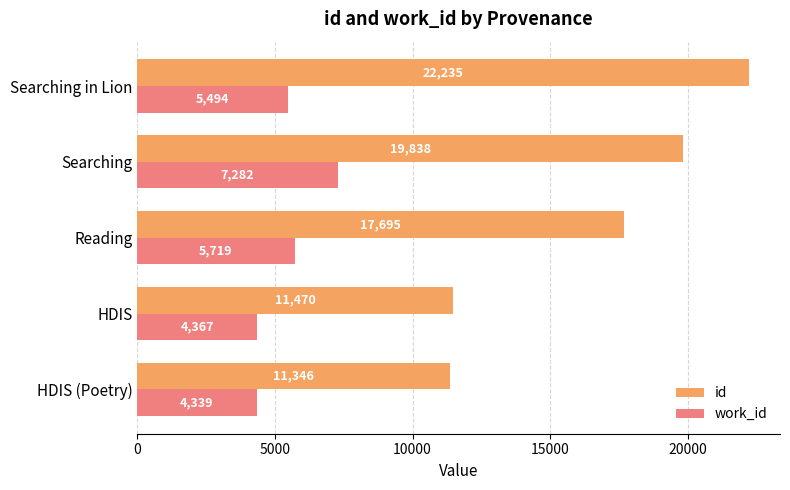

Which category has the highest value in the id series?

Searching in Lion